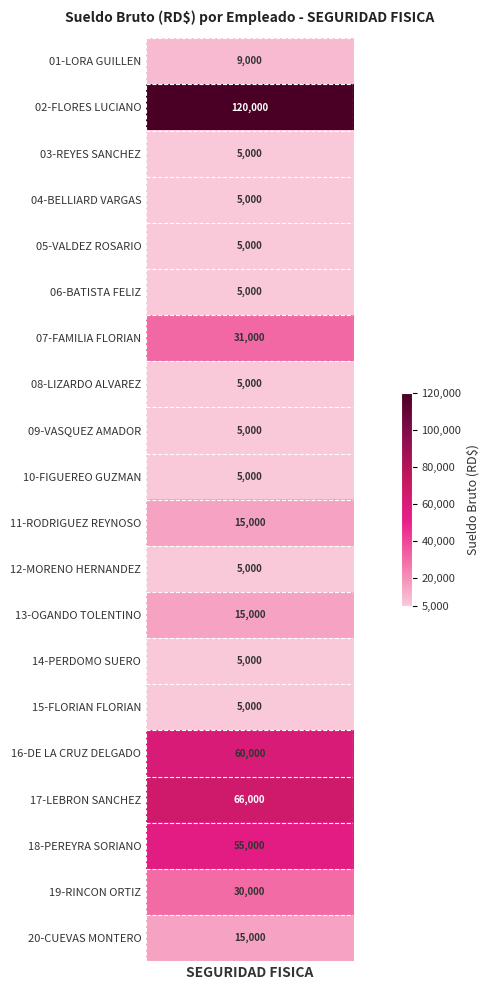

What is the change in value from 08-LIZARDO ALVAREZ to 17-LEBRON SANCHEZ?

+61000.0